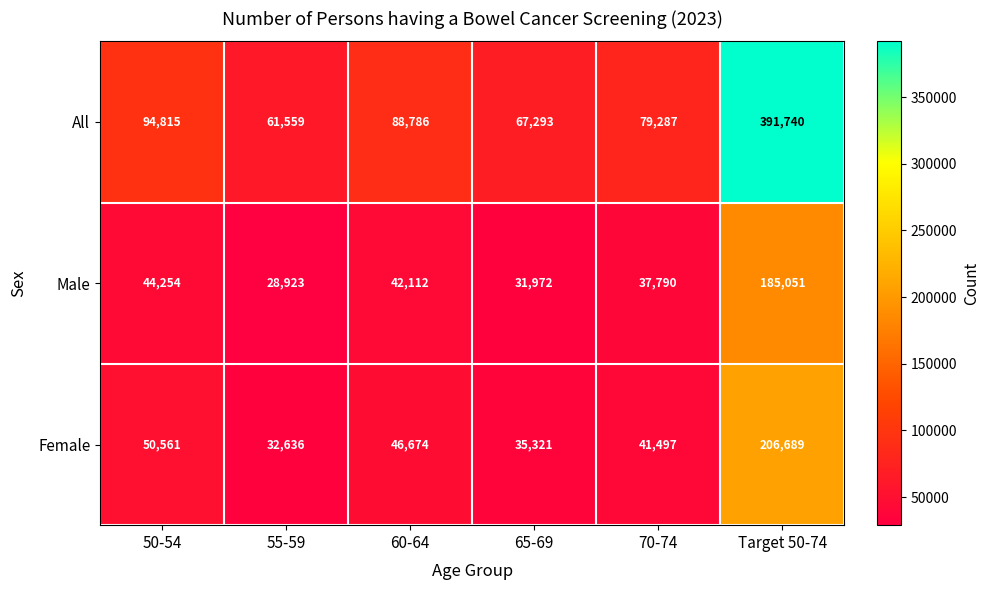

Which series changed the most between 60-64 and 70-74?

All